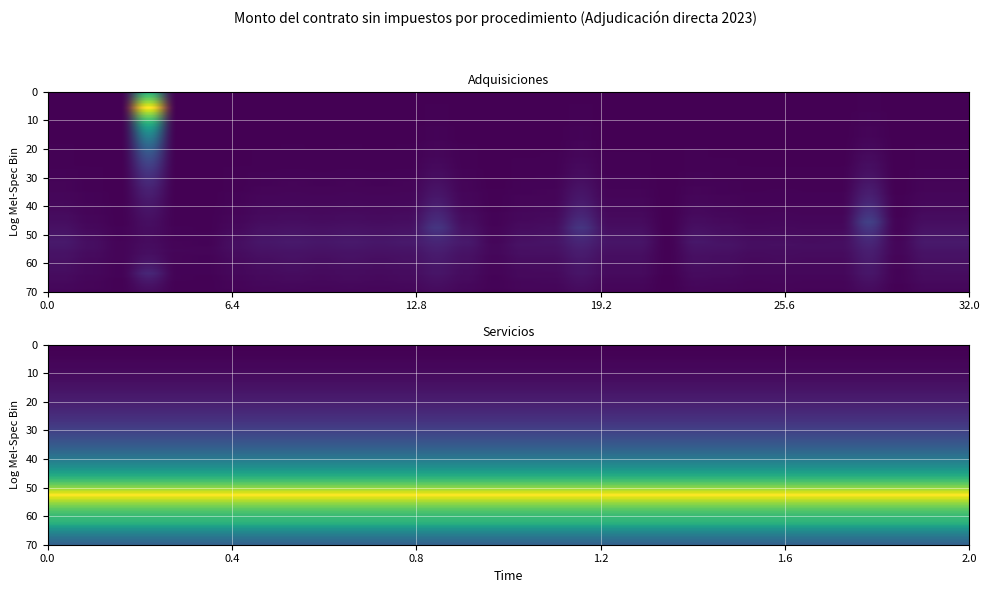

How many series are shown in this chart?

1